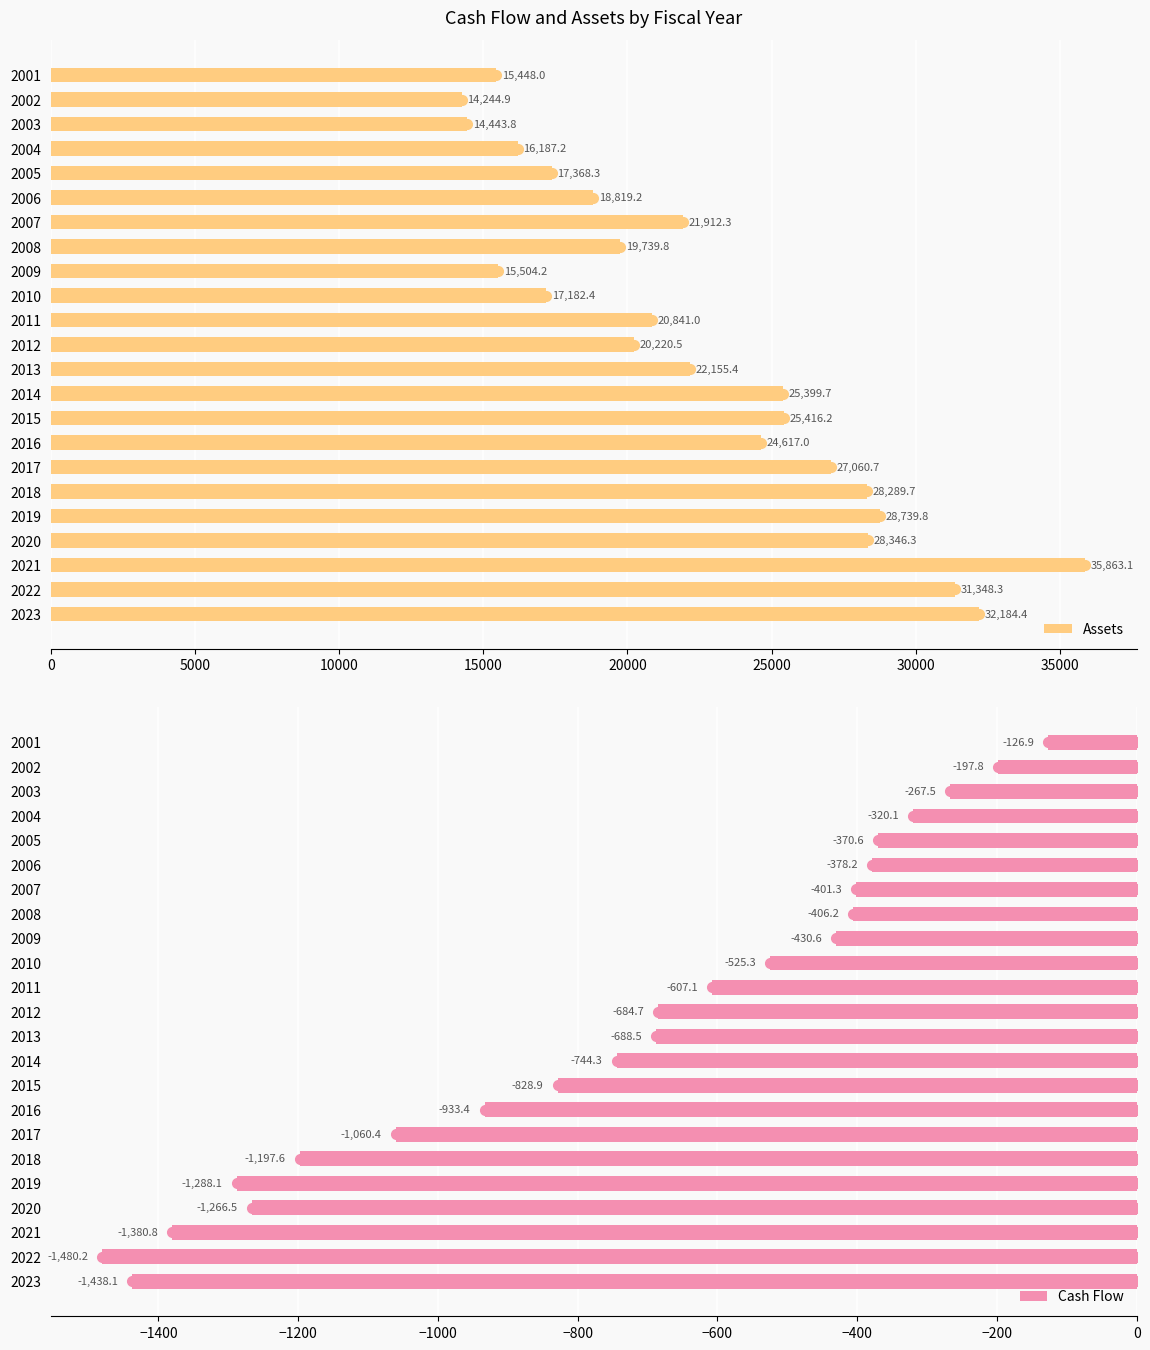

What is the sum of the Assets values at 2014 and 2011?

46240.7